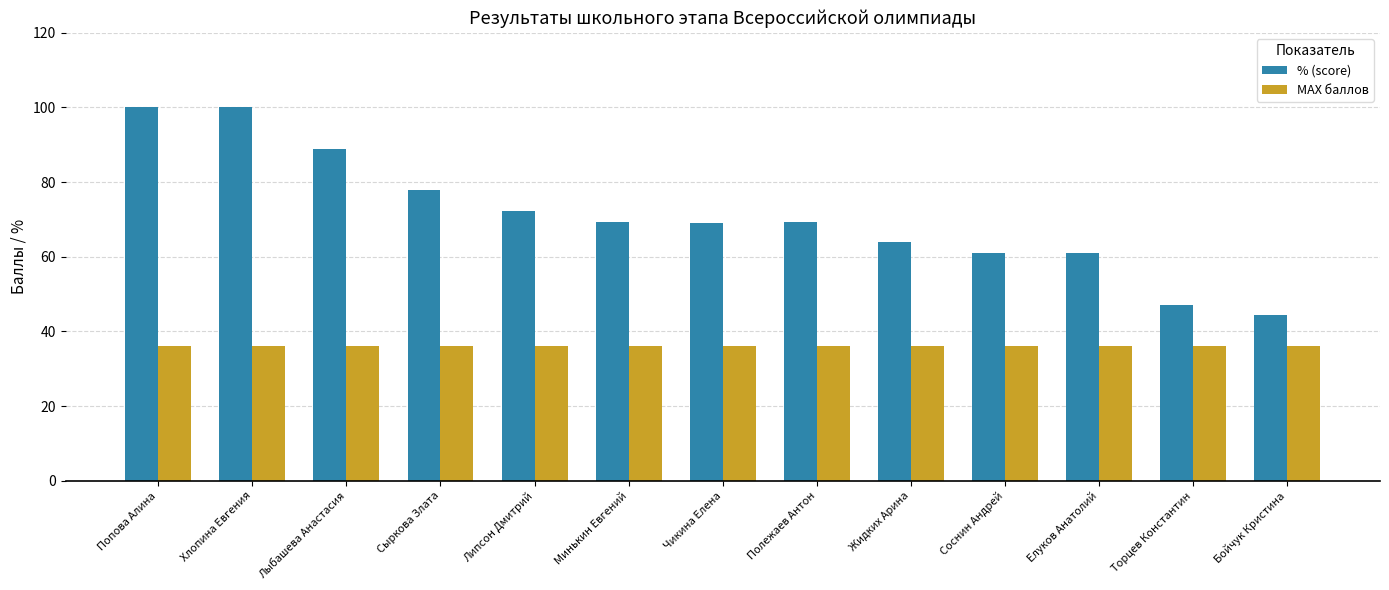

List the series in order of their peak value, highest first.

% (score), MAX баллов